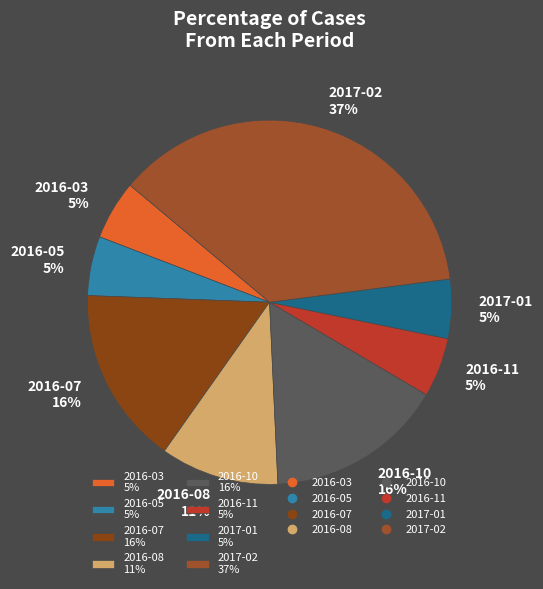

True or false: 2017-02 accounts for 48% of the total.

False